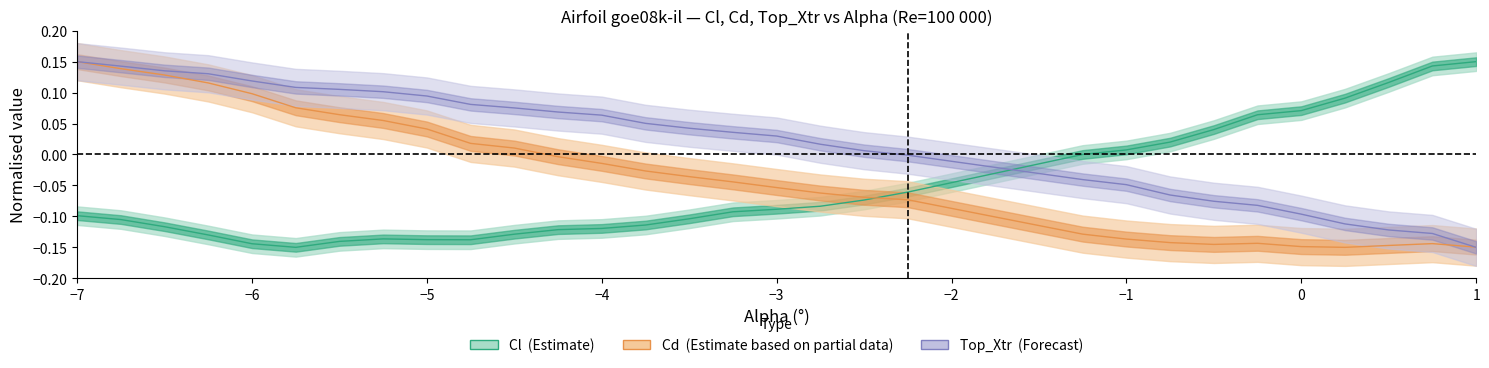

How many intersections are there between Cd and alpha?

1